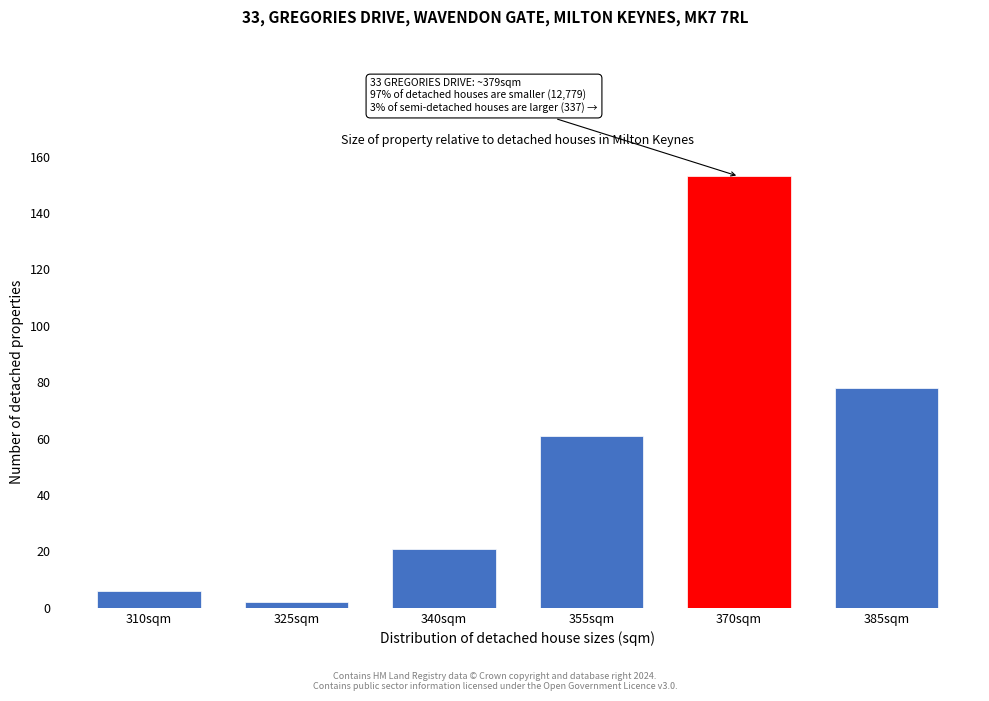

Reading right to left, transcribe all the data shown in this chart.

78	153	61	21	2	6